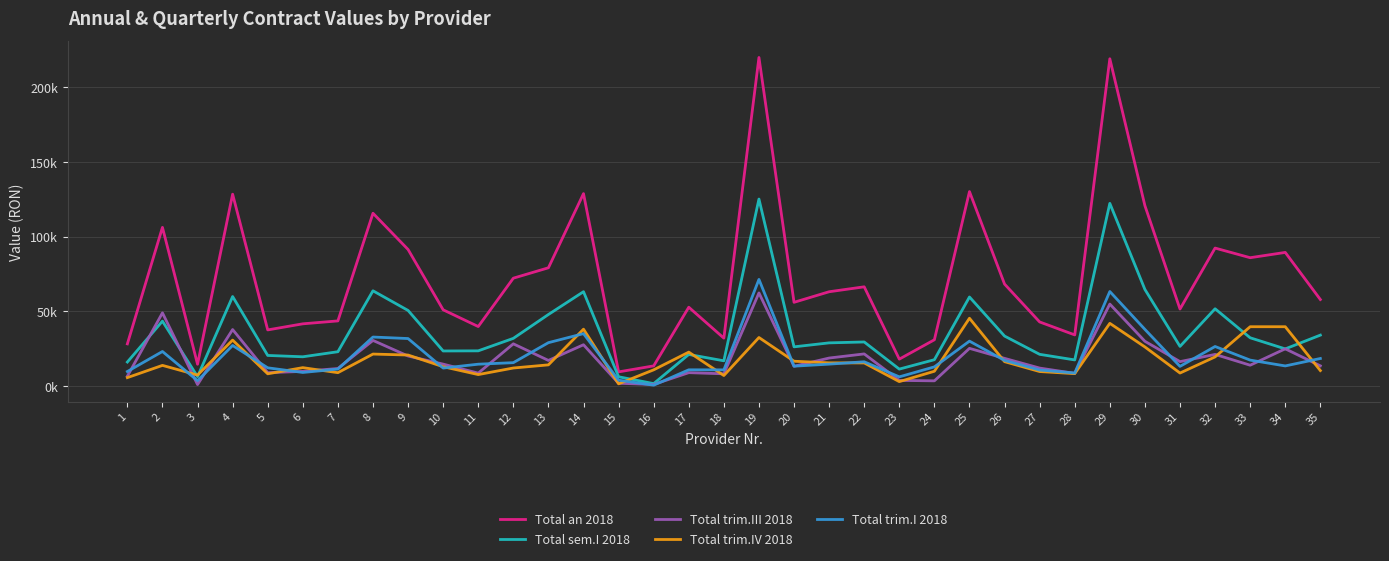

Is this an area chart (filled region under the line)?

No